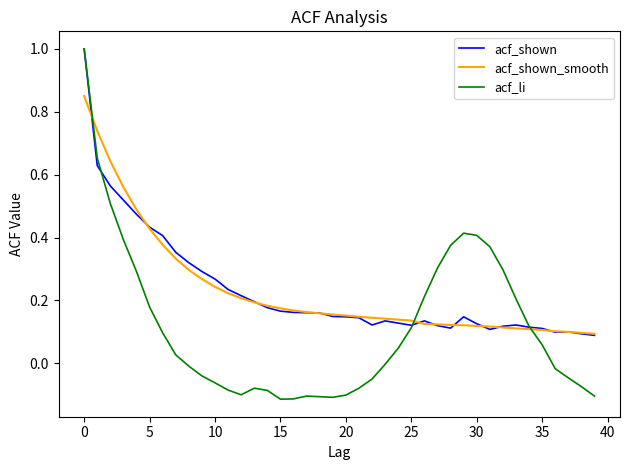

How many categories are shown in the chart?

40